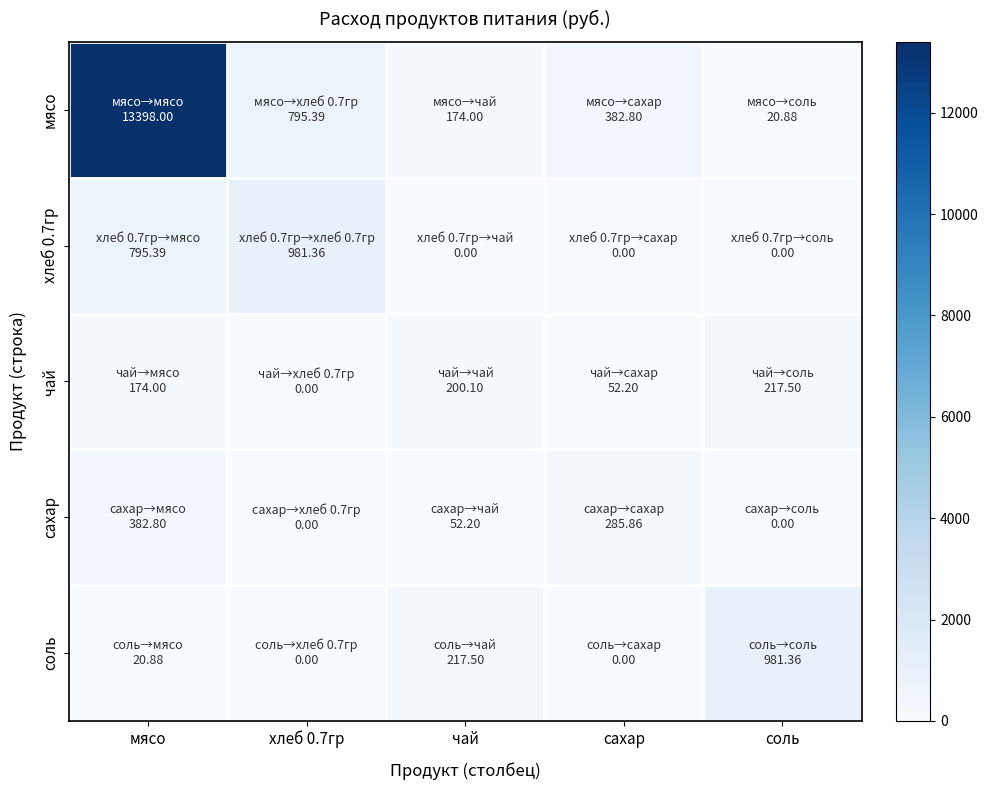

Which series changed the most between мясо and хлеб 0.7гр?

мясо